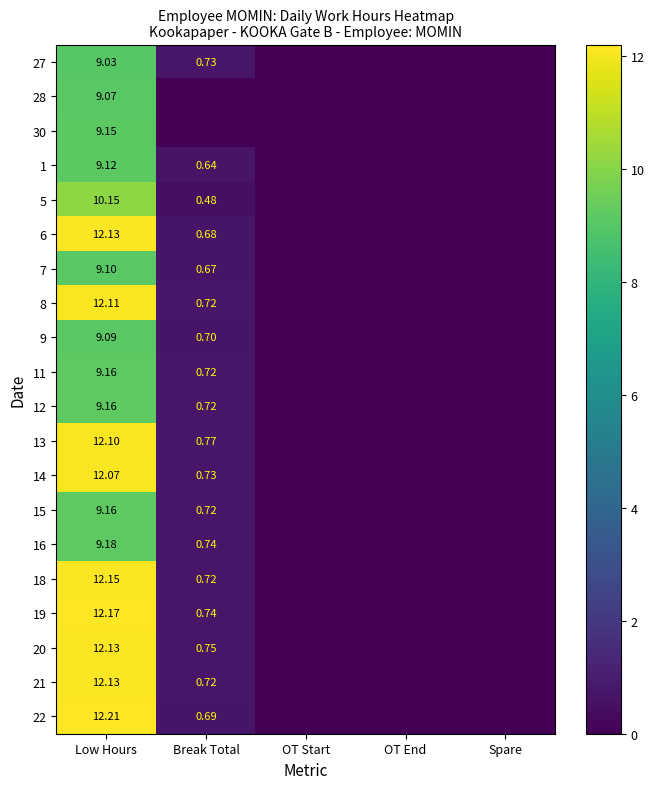

The value of 20 at OT End is -4.7. True or false?

False